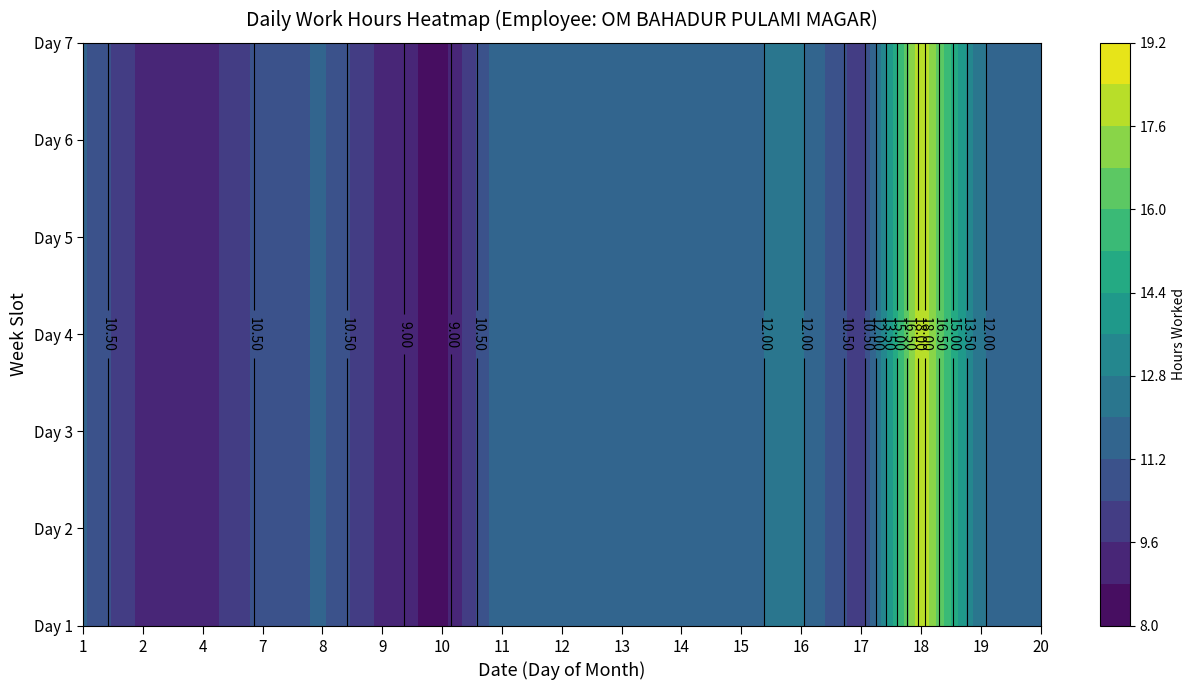

What is the sum of the 17 values at 6 and 1?

19.8